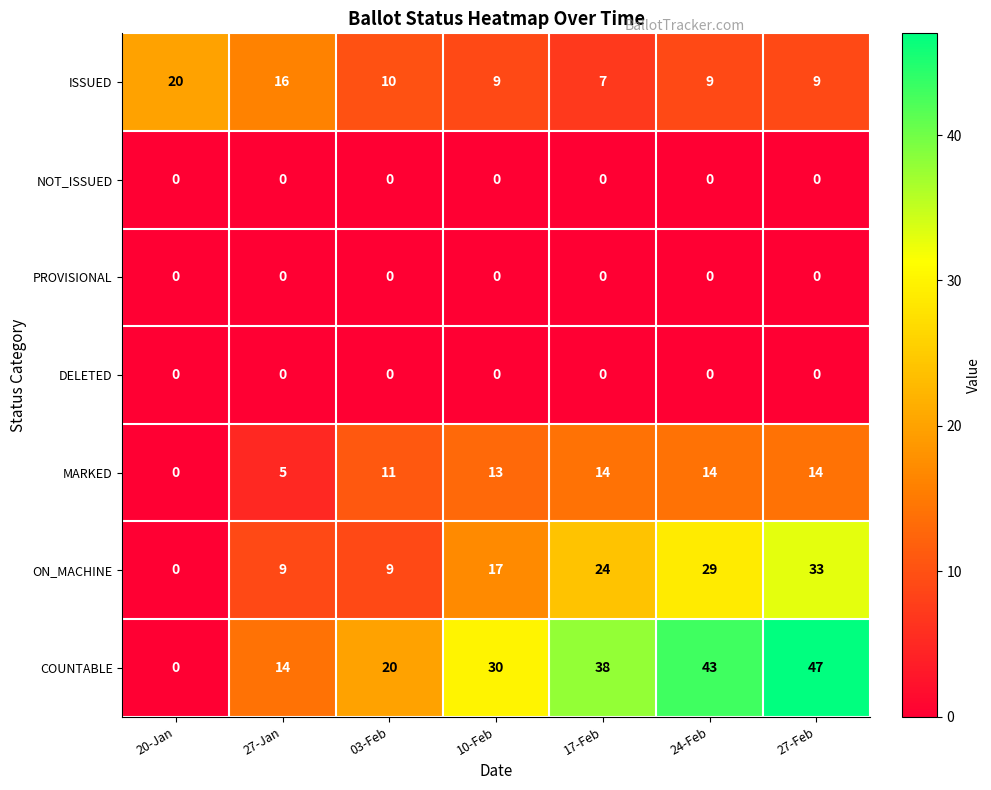

Count the ON_MACHINE values in the range 9 to 29.

5